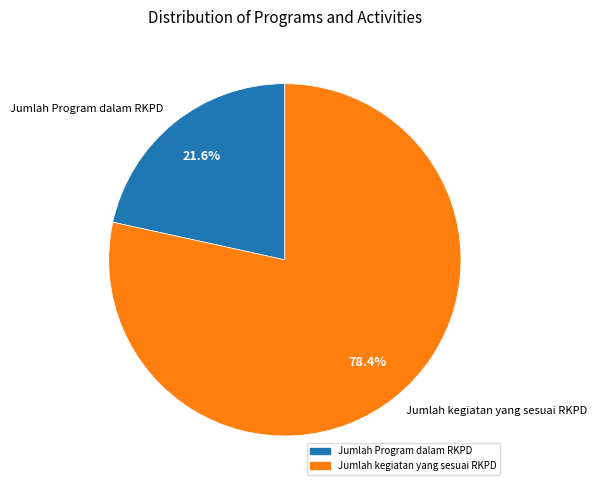

What percentage is the Jumlah kegiatan yang sesuai RKPD slice, to the nearest percent?

78%